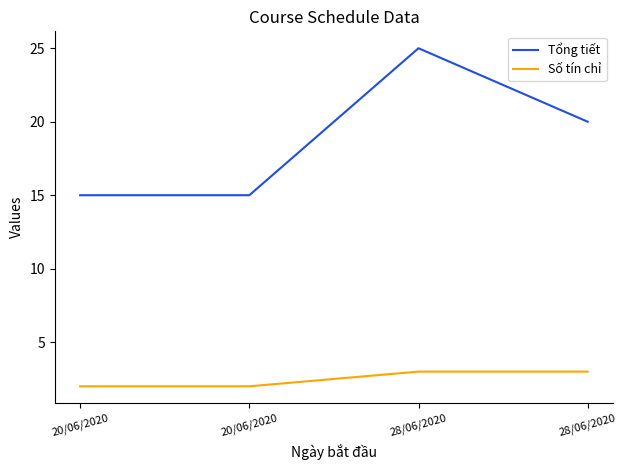

At which category is the sum across all series the highest?

28/06/2020